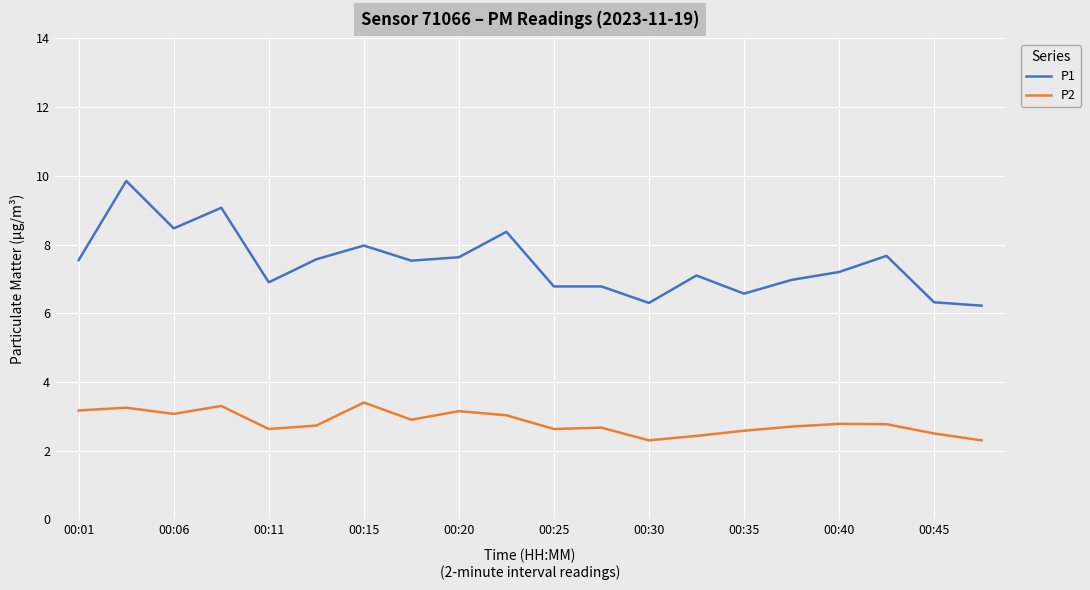

Which series has the largest total across all categories?

P1